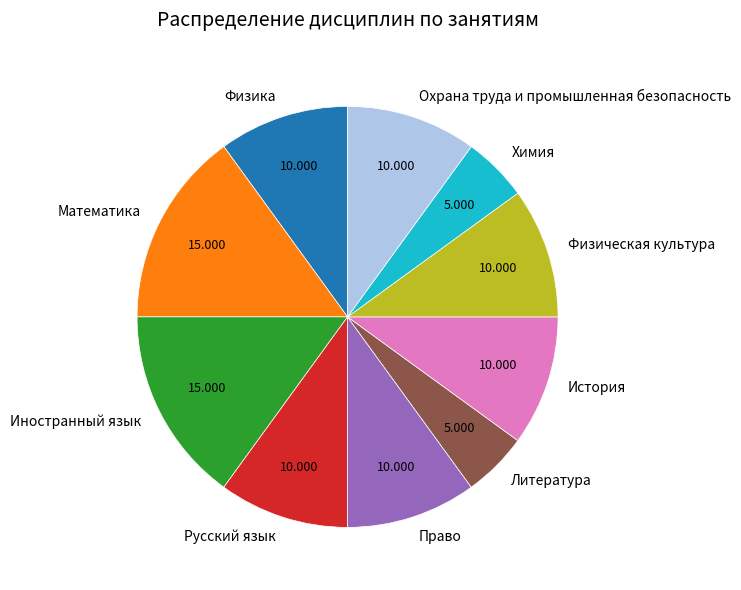

Is the sum of Русский язык and История greater than half?

No